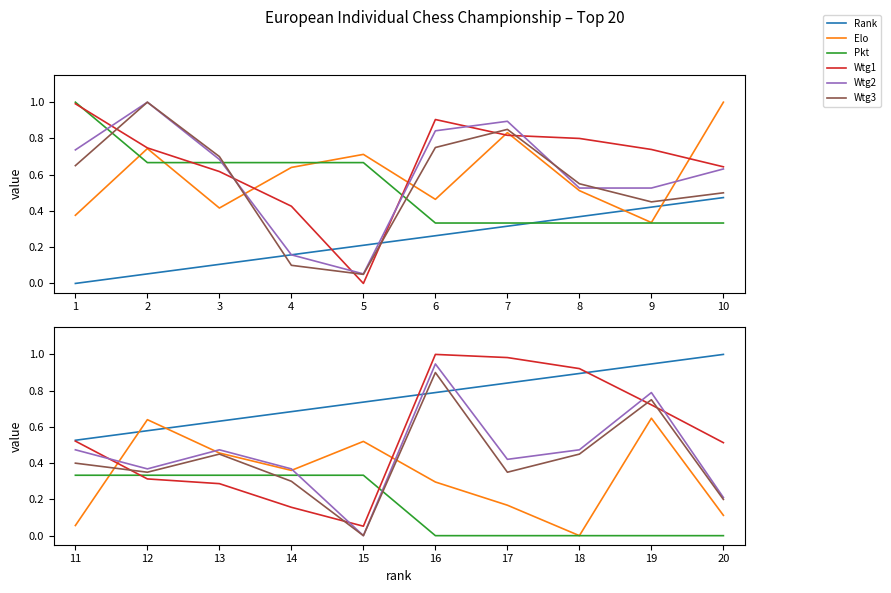

What is the value of the Rank point at the 10th from the left?

1.0